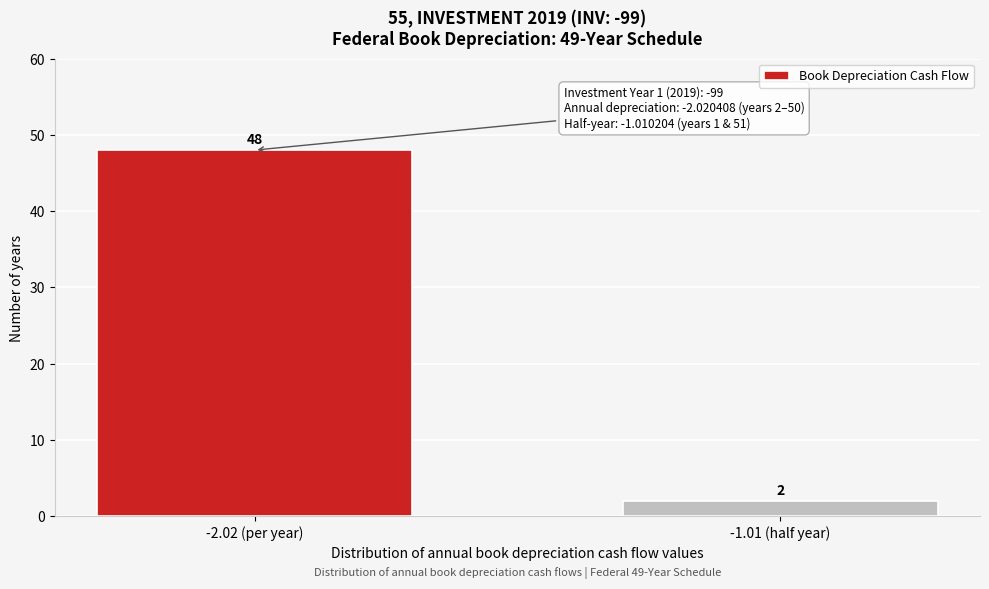

Reading left to right, transcribe all the data shown in this chart.

-2.02 (per year)=48	-1.01 (half year)=2